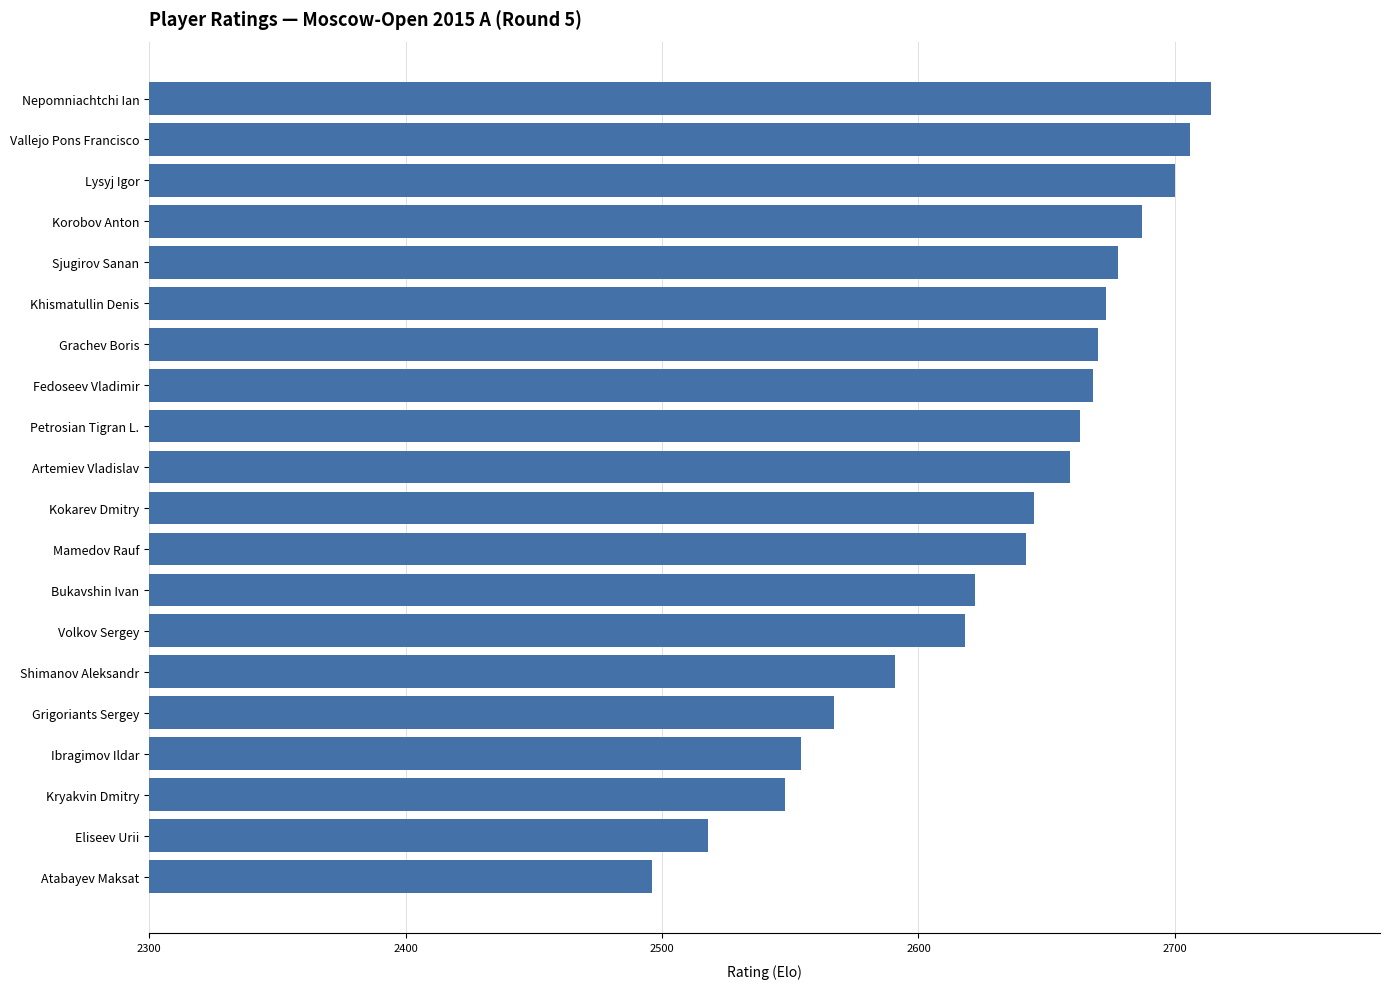

What is the value of the 8th bar from the top?

2668